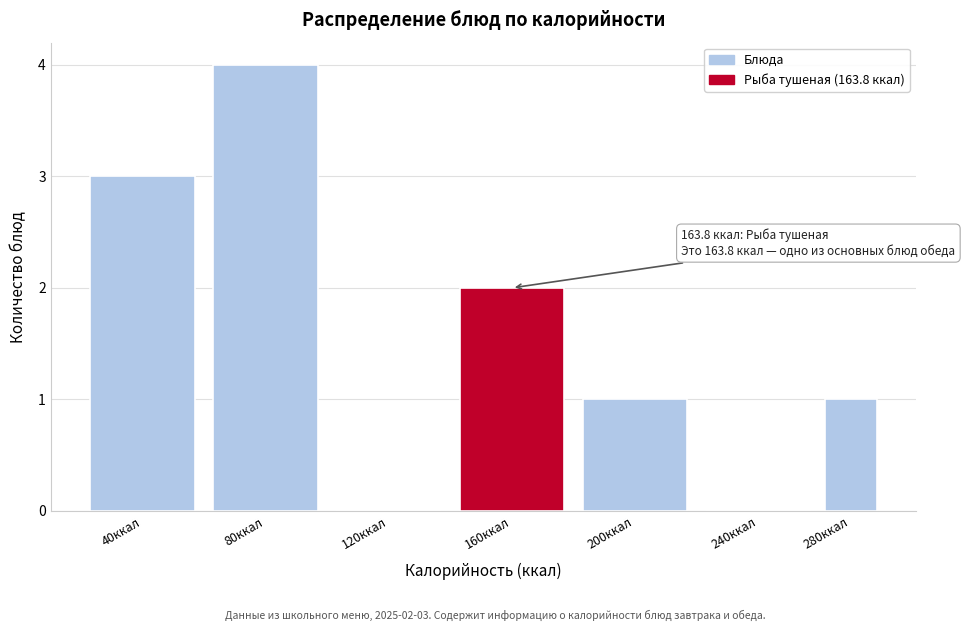

Reading right to left, what are all the values shown in this chart?

280ккал=1	240ккал=0	200ккал=1	160ккал=2	120ккал=0	80ккал=4	40ккал=3